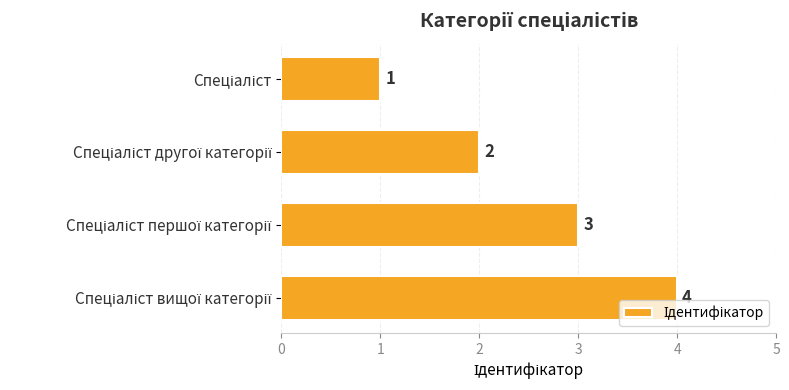

What is the sum of all values?

10